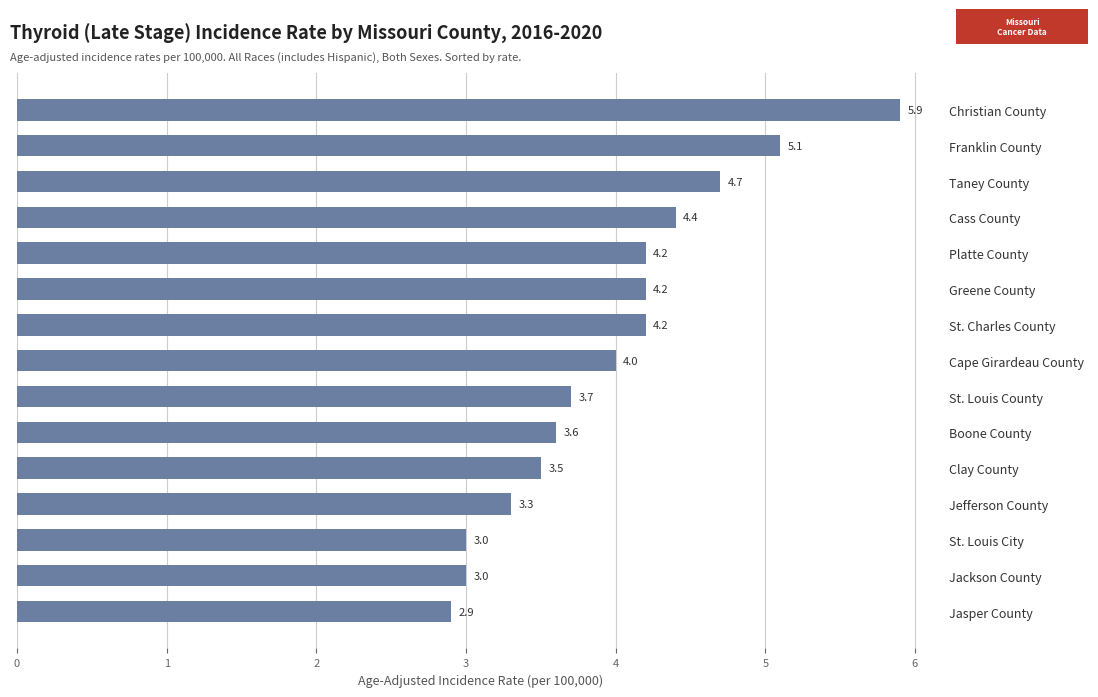

How many data points are less than 4?

7